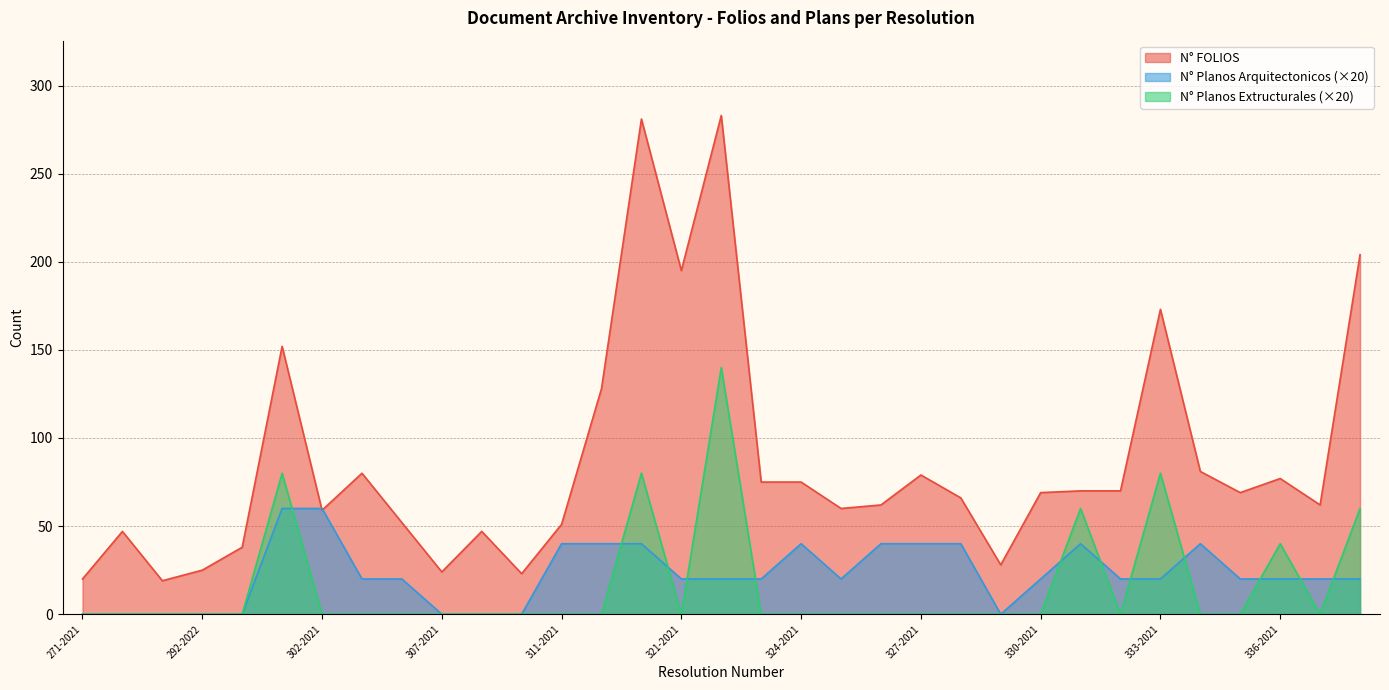

What is the average value of the N° Planos Extructurales series?

16